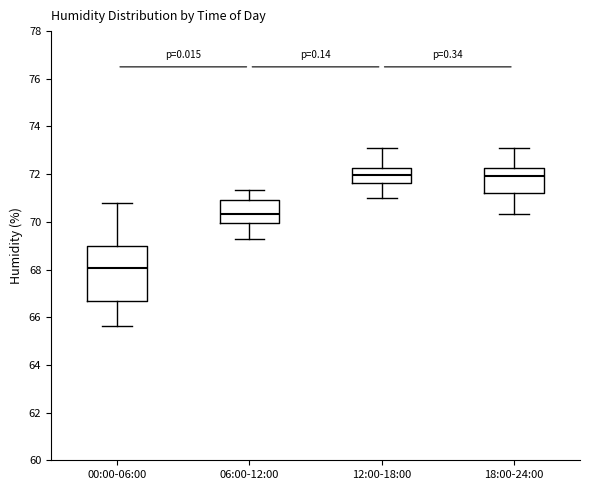

Comparing the boxes themselves (not the whiskers), which one is the tallest?

00:00-06:00